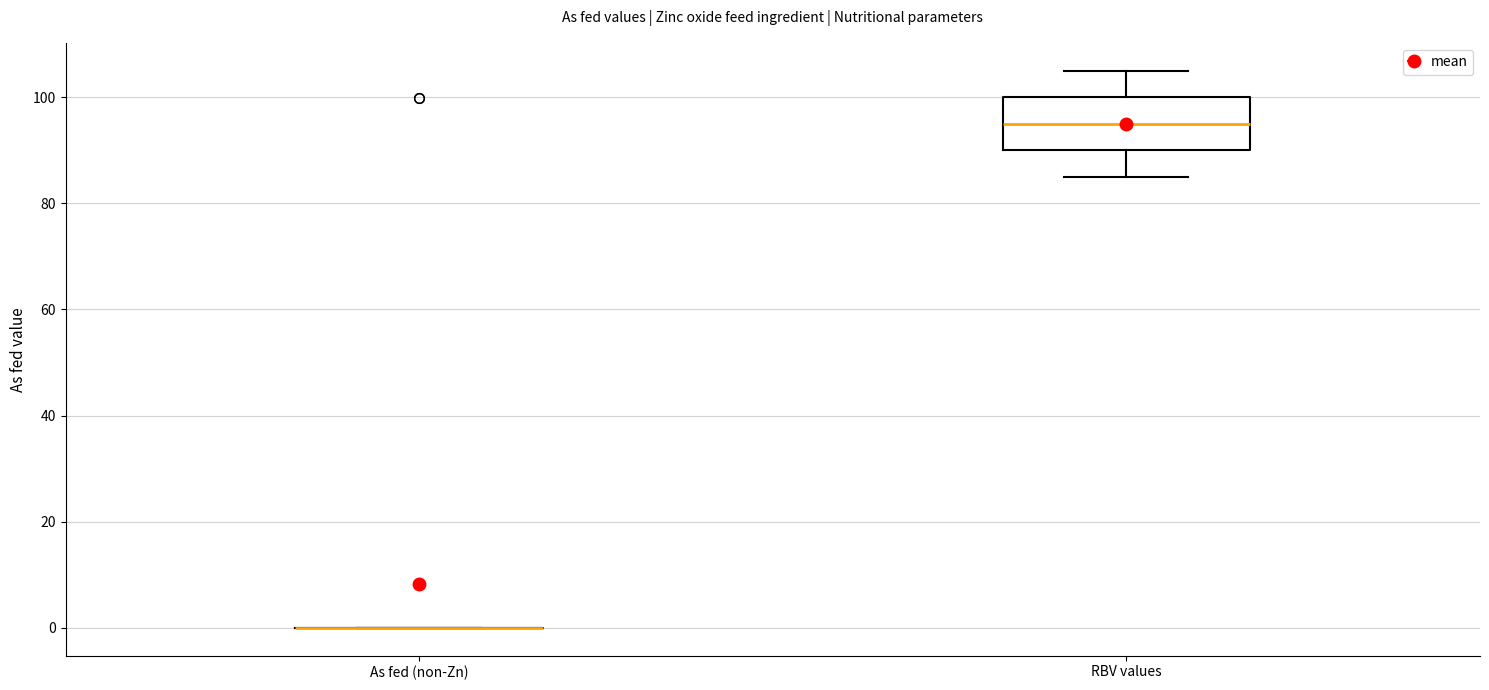

Reading left to right, read every box against the y-axis: the position of its median line, the range the box covers, and the ends of its whiskers. The values are not printed on the chart, so give them approximately, as read against the axis.

As fed (non-Zn): box collapsed to a line at 0, whiskers 0 to 0
RBV values: median 96, box 90 to 100, whiskers 86 to 106